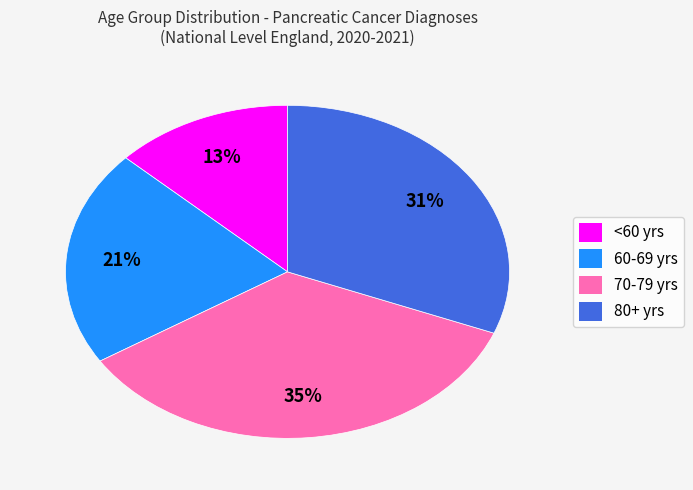

To the nearest percent, what portion does 60-69 yrs represent?

21%